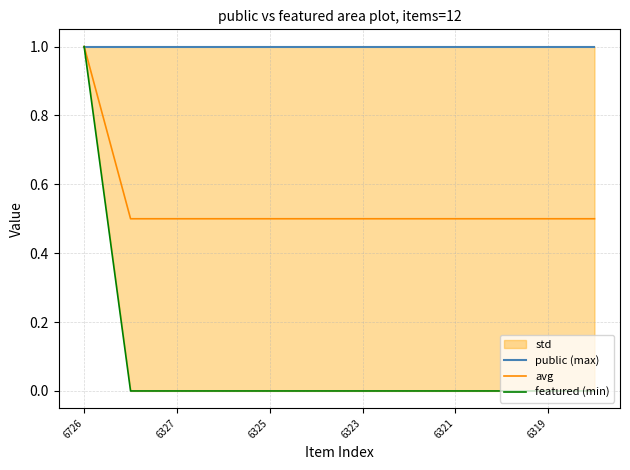

What is the label of the 12th point from the left?

11